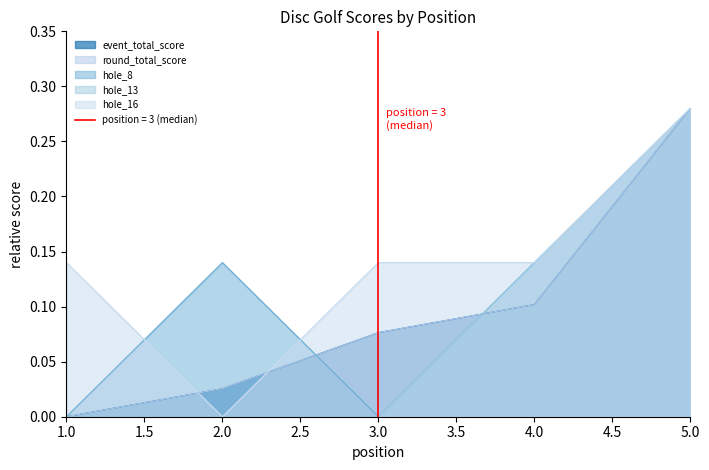

What is the sum of the event_total_score values at 3 and 4?

0.2